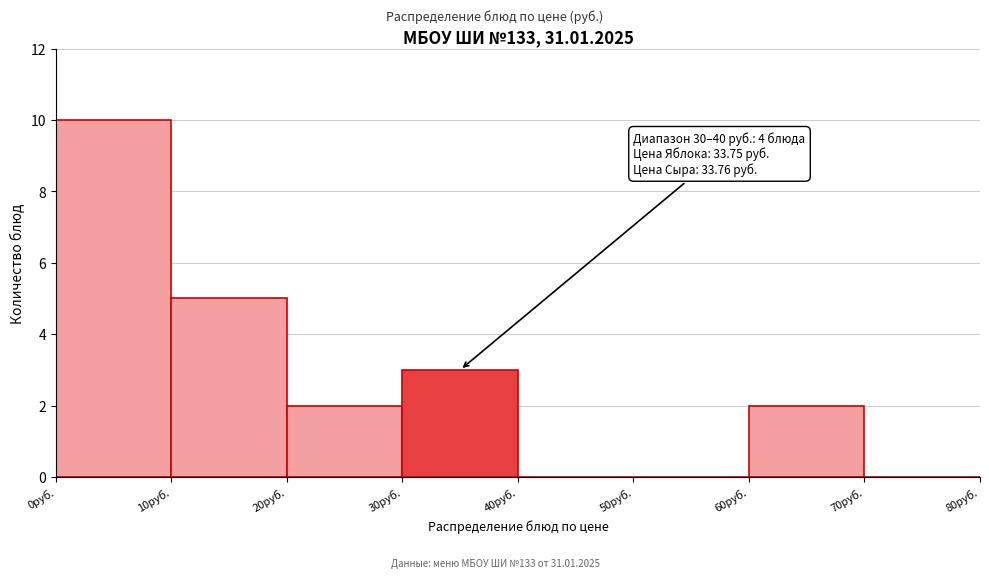

Over which range of the x-axis is the bar tallest?

0 to 10